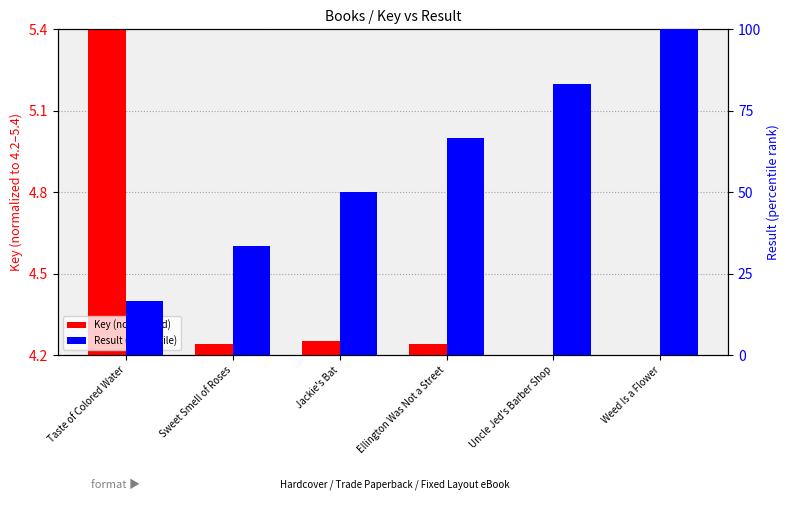

List the labels in order of Key (normalized) value, smallest first.

Weed Is a Flower, Uncle Jed's Barber Shop, Ellington Was Not a Street, Sweet Smell of Roses, Jackie's Bat, Taste of Colored Water